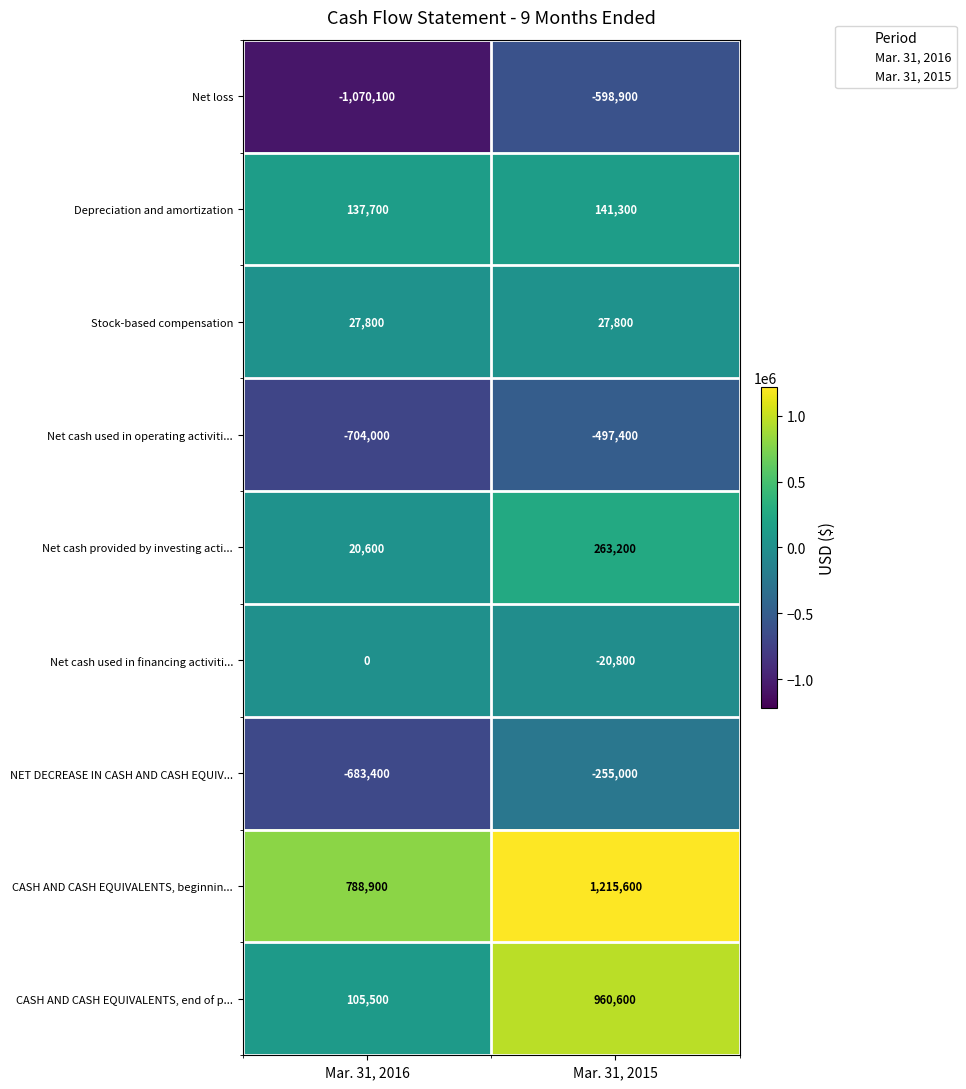

What is the total value across all series at Mar. 31, 2015?

1236400